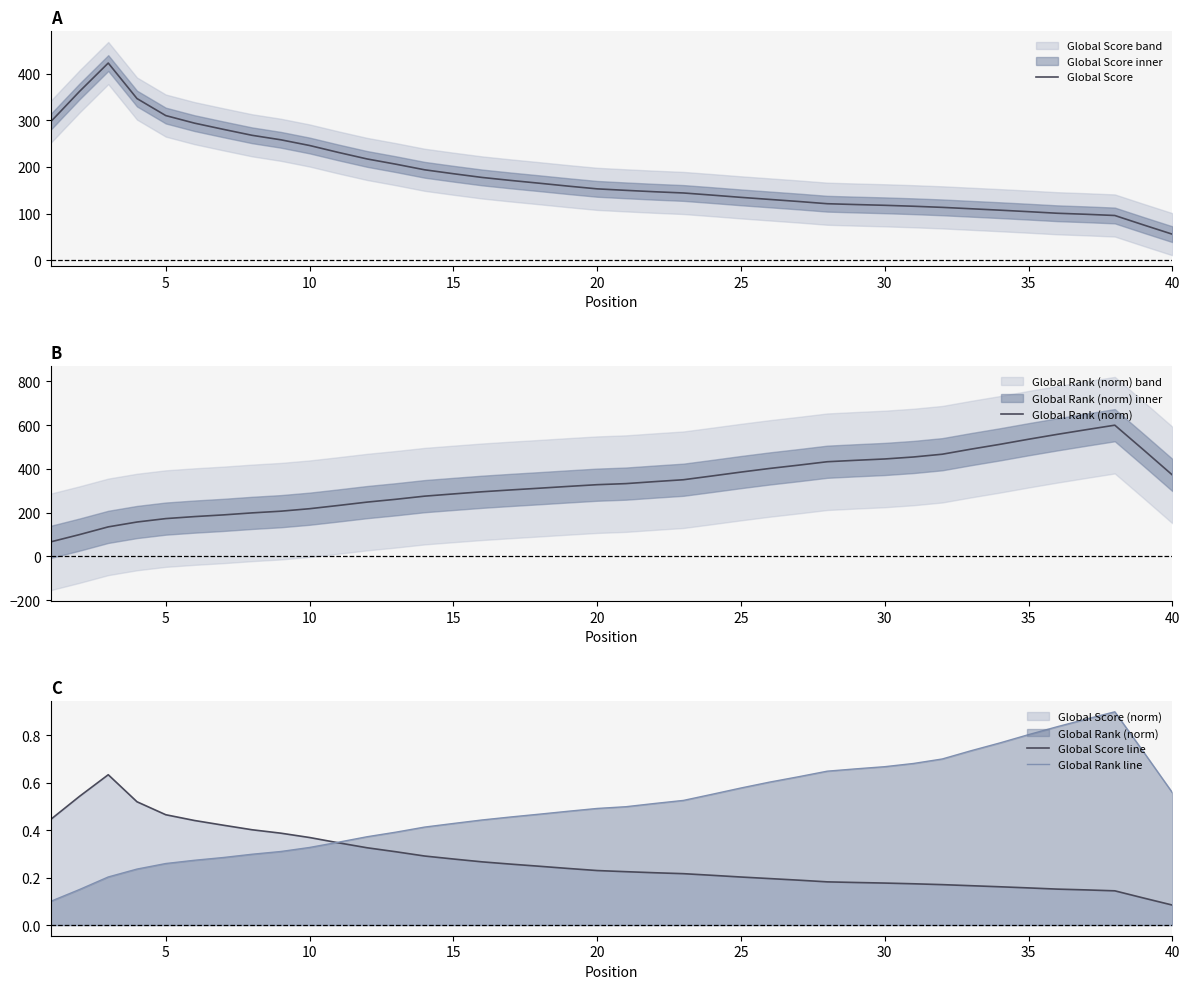

At which label does Global Rank (norm) first exceed 332?

20